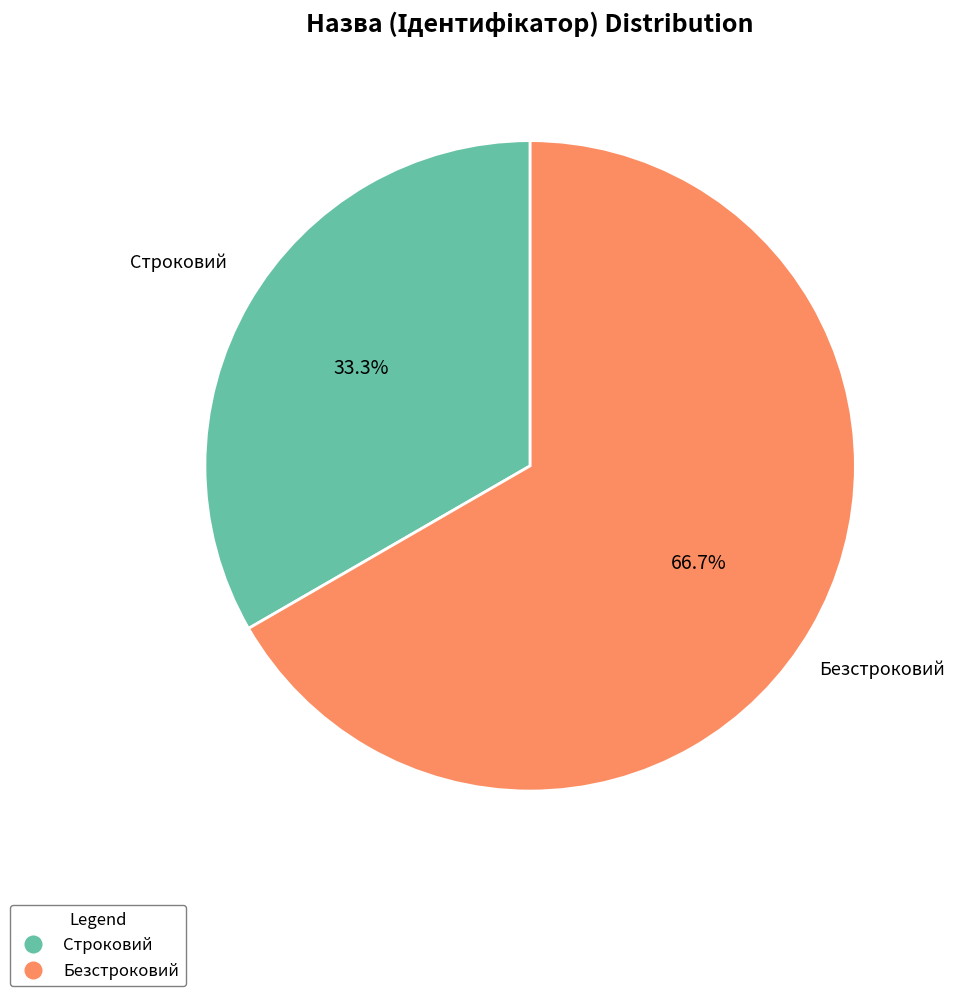

How much of the chart is everything except Безстроковий?

33.3%